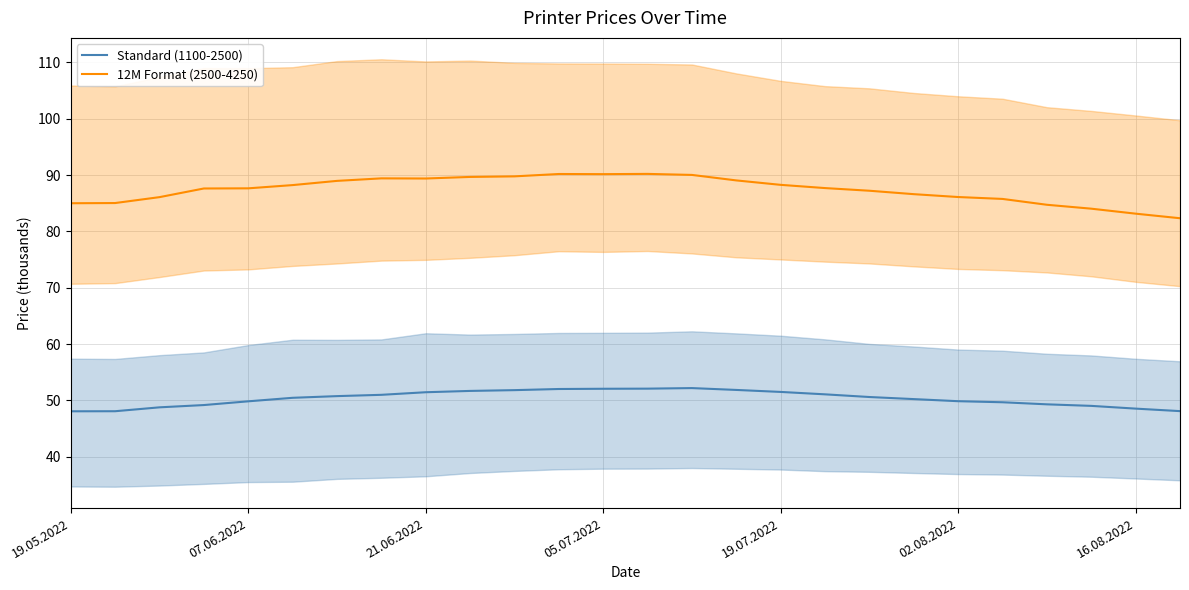

Is it true that 12M Format (2500-4250) equals 127.4 at 16.08.2022?

False